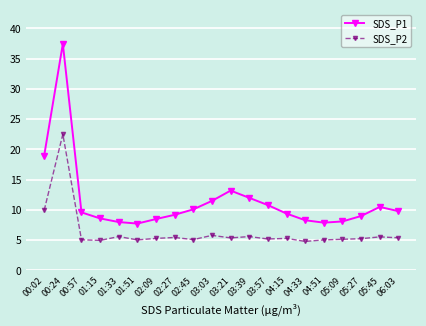

What is the value of the SDS_P1 point at the 9th from the left?

10.1